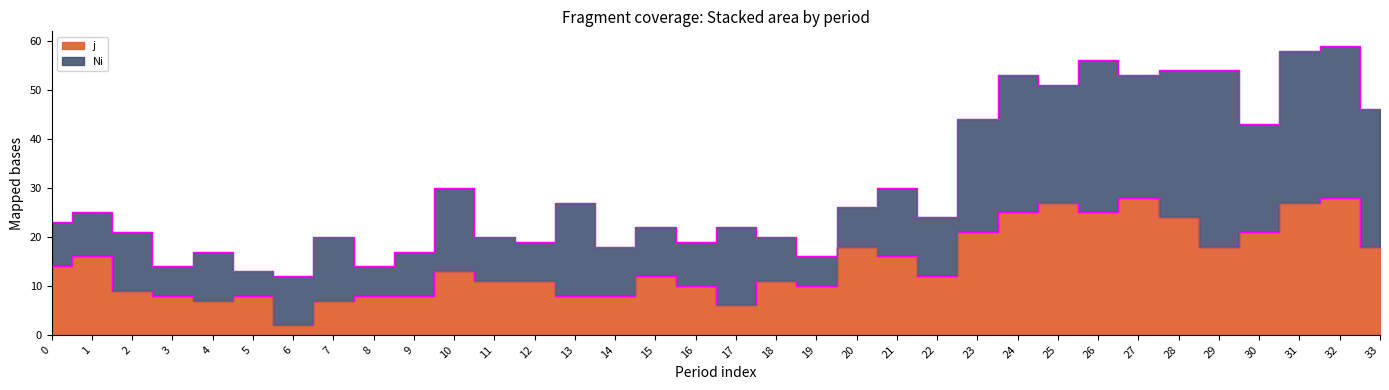

True or false: the data shows 6 at 1.

False